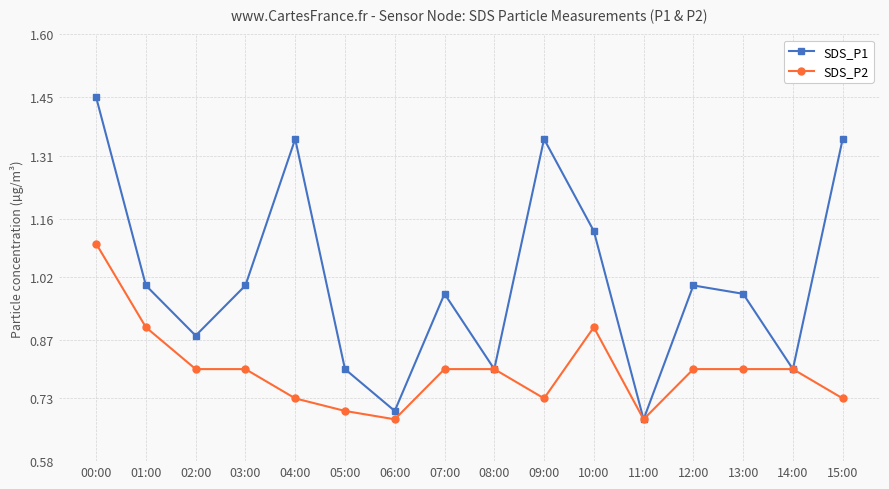

At how many categories does at least one series exceed 0?

16